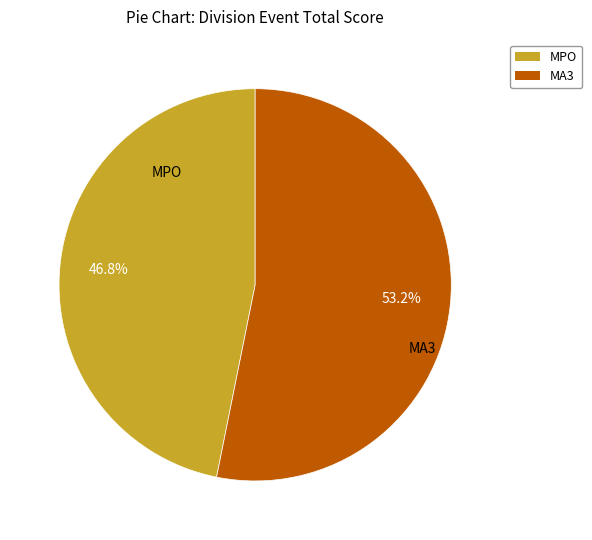

How much of the chart is everything except MPO?

53.2%